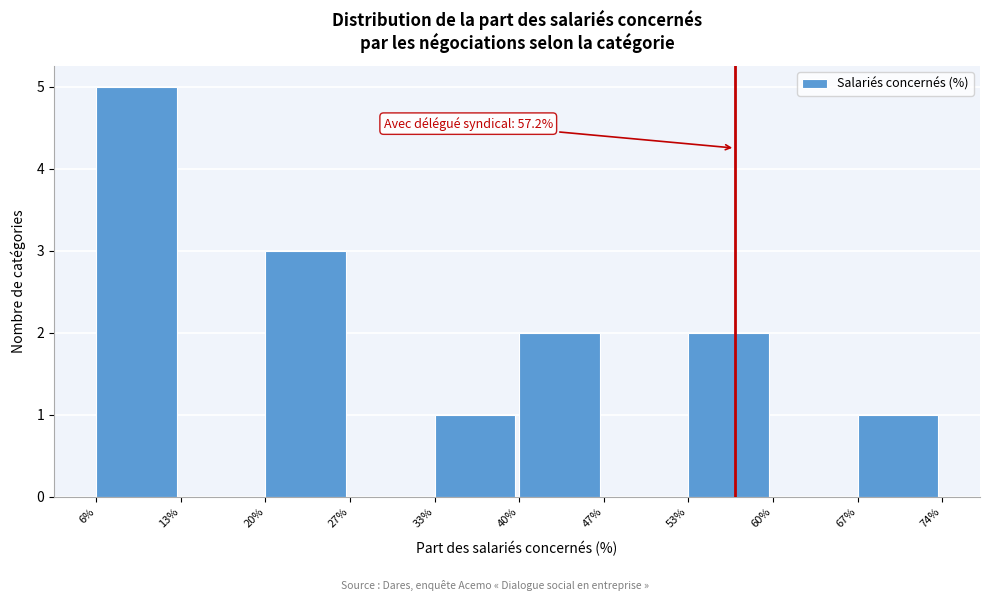

Over which range of the x-axis is the bar tallest?

6% to 13%